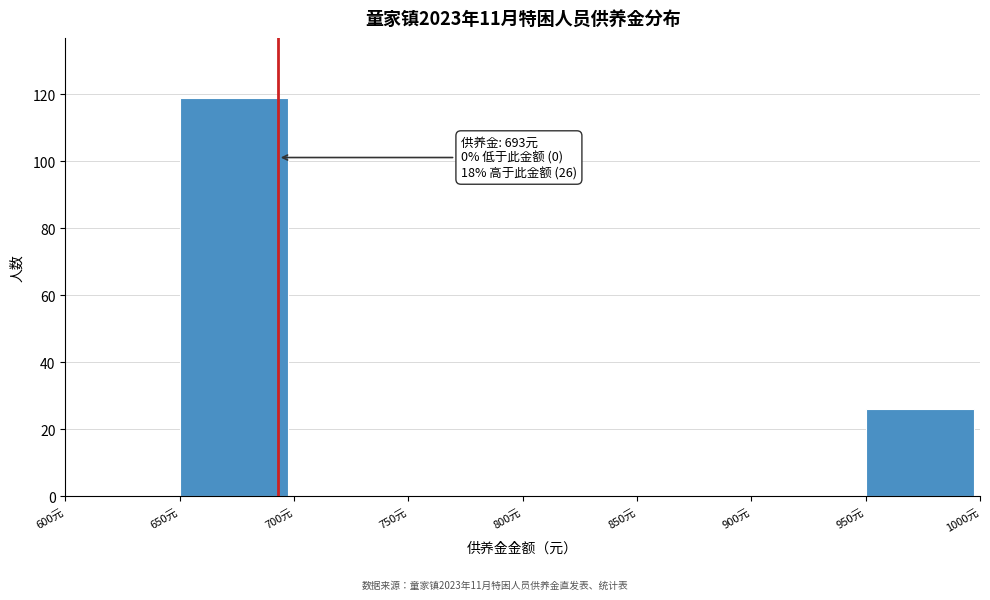

Over which range of the x-axis is the bar tallest?

650 to 700